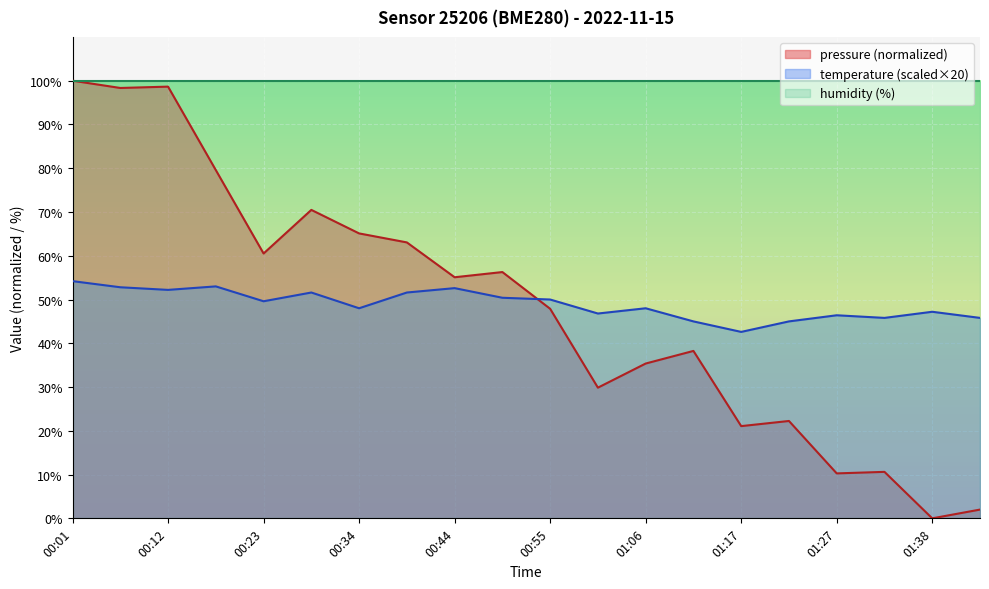

Reading right to left, extract all data points from this chart.

pressure: 2.0	0.0	10.6	10.3	22.2	21.1	38.3	35.4	29.9	47.9	56.3	55.1	63.0	65.1	70.5	60.5	79.6	98.6	98.3	100.0
temperature: 45.8	47.2	45.8	46.4	45.0	42.6	45.0	48.0	46.8	50.0	50.4	52.6	51.6	48.0	51.6	49.6	53.0	52.2	52.8	54.2